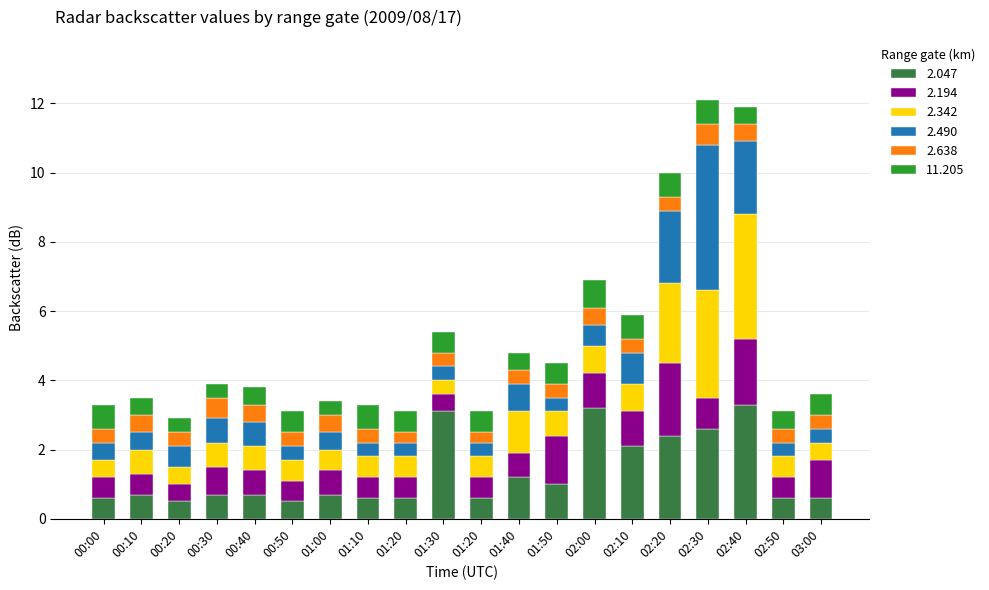

How many bars are there in total?

20